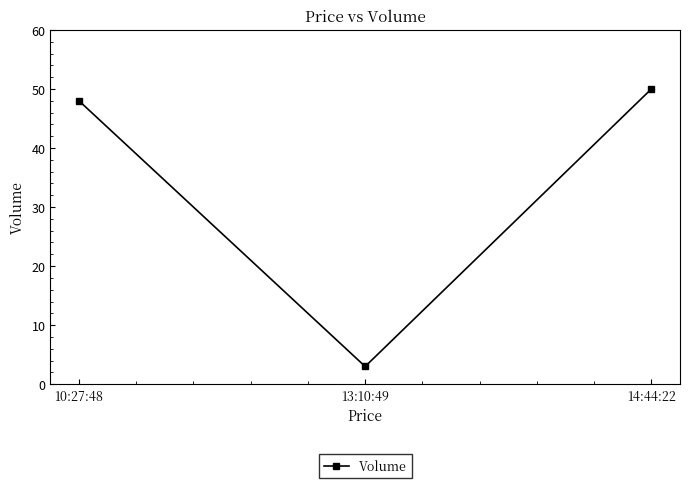

List the labels in order of value, largest first.

14:44:22, 10:27:48, 13:10:49